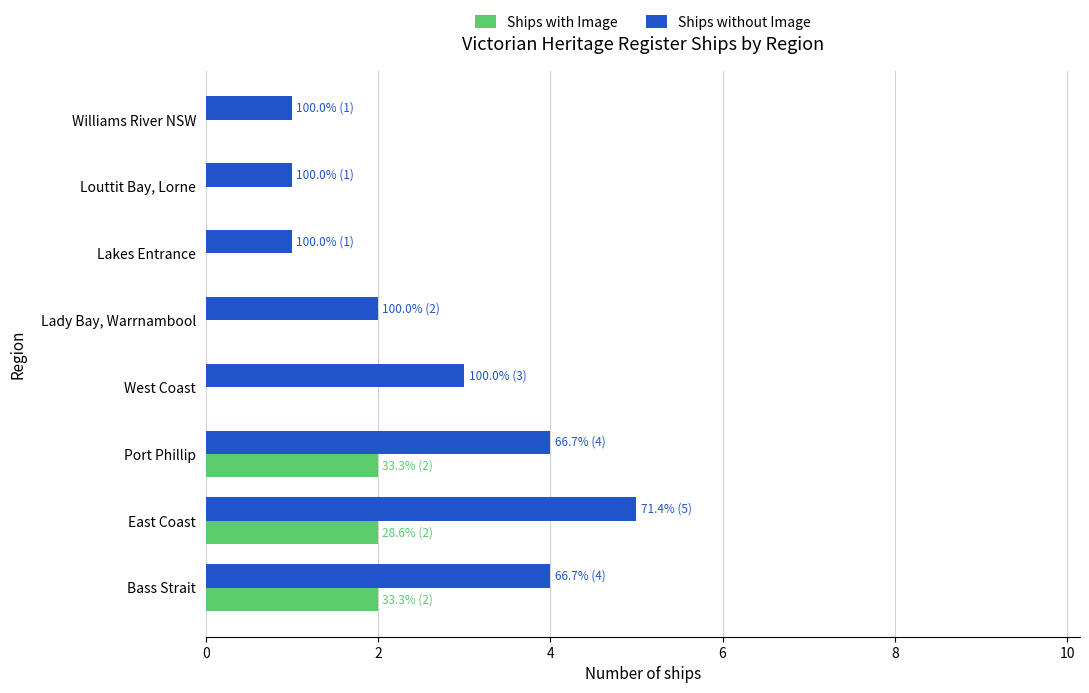

Where is Ships without Image nearest to the value 3?

West Coast